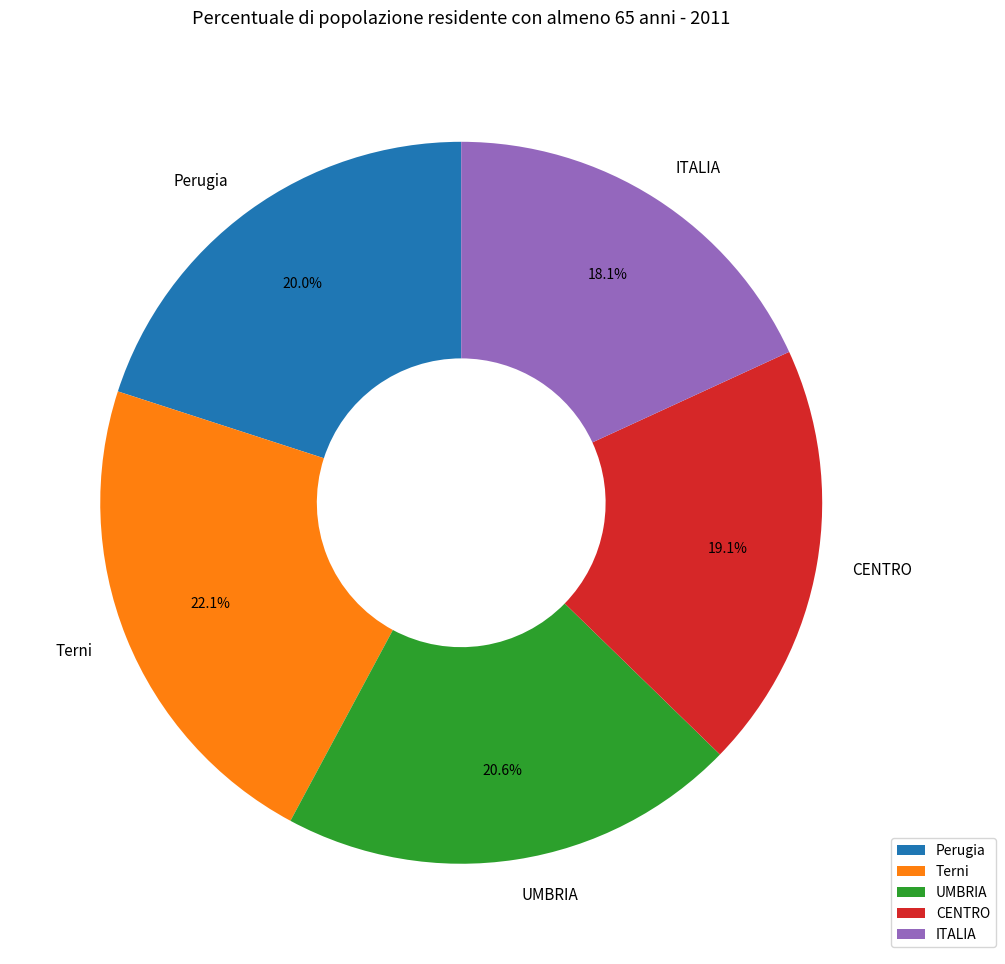

Count the number of slices in the pie.

5